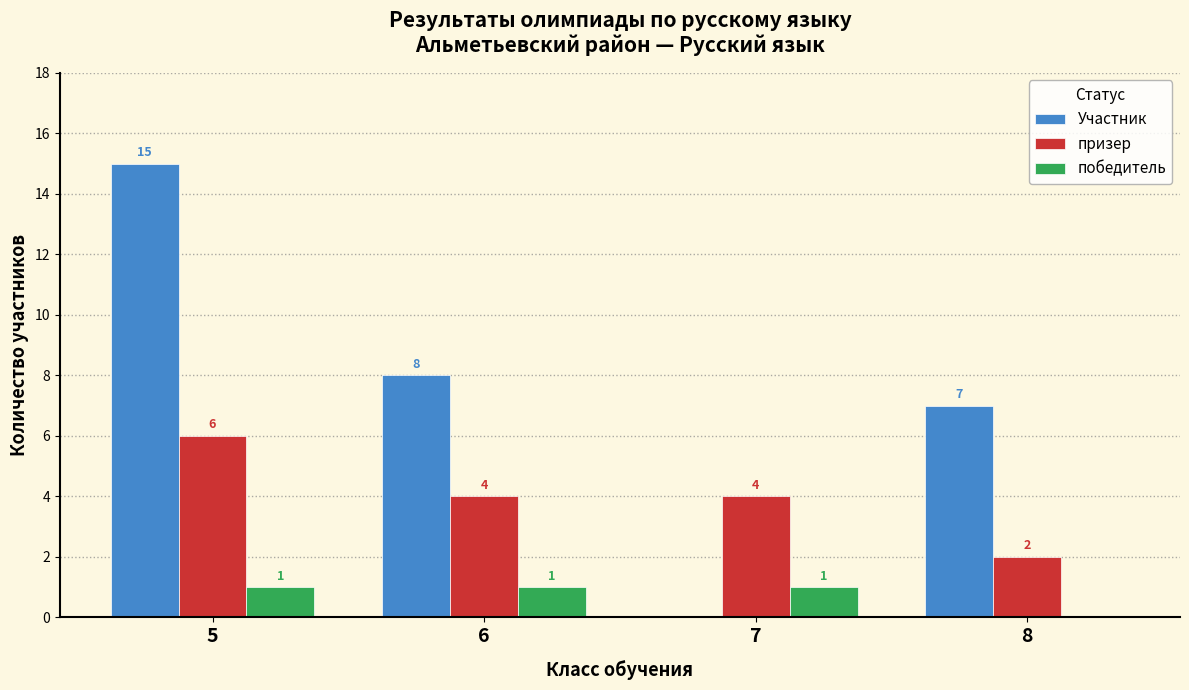

What is the average value of the Участник series?

8